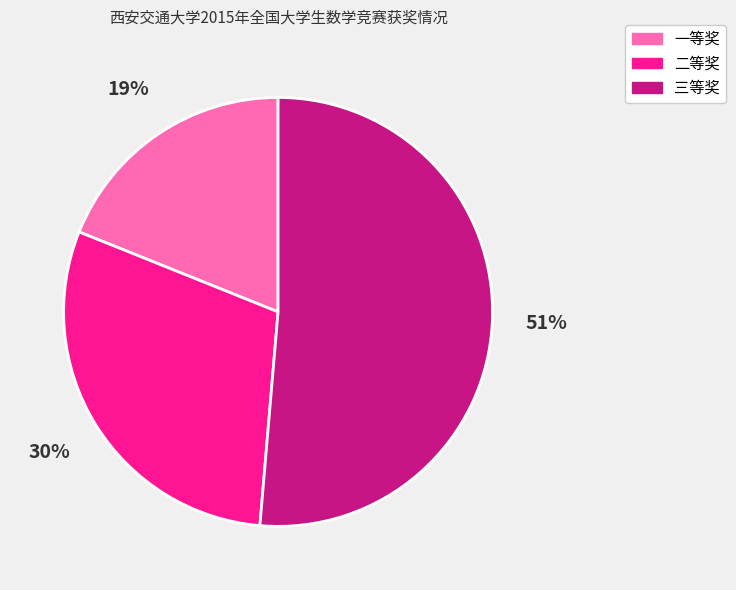

Is it true that 一等奖 is 19% of the pie?

True